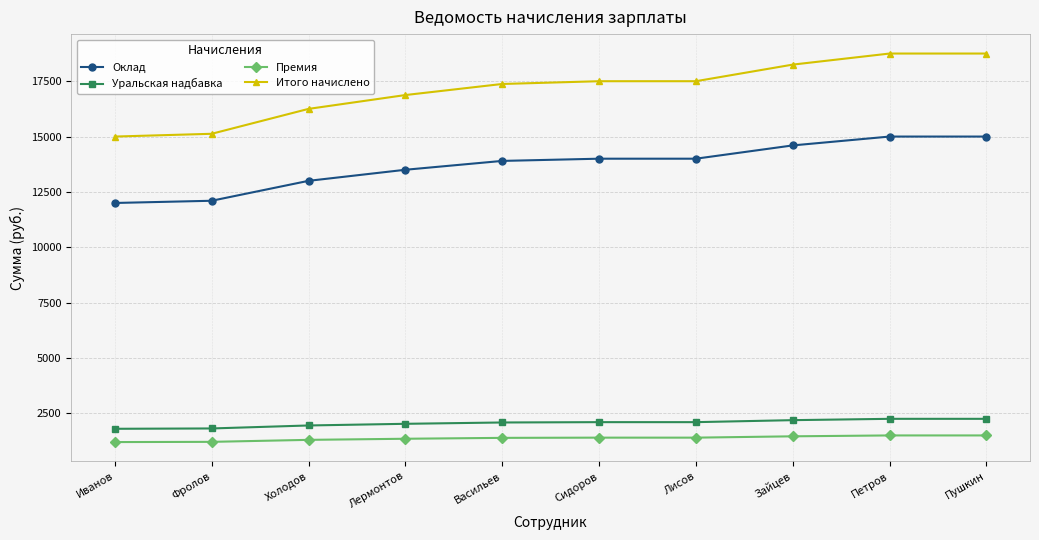

What is the spread (max minus min) of values at Петров?

17250